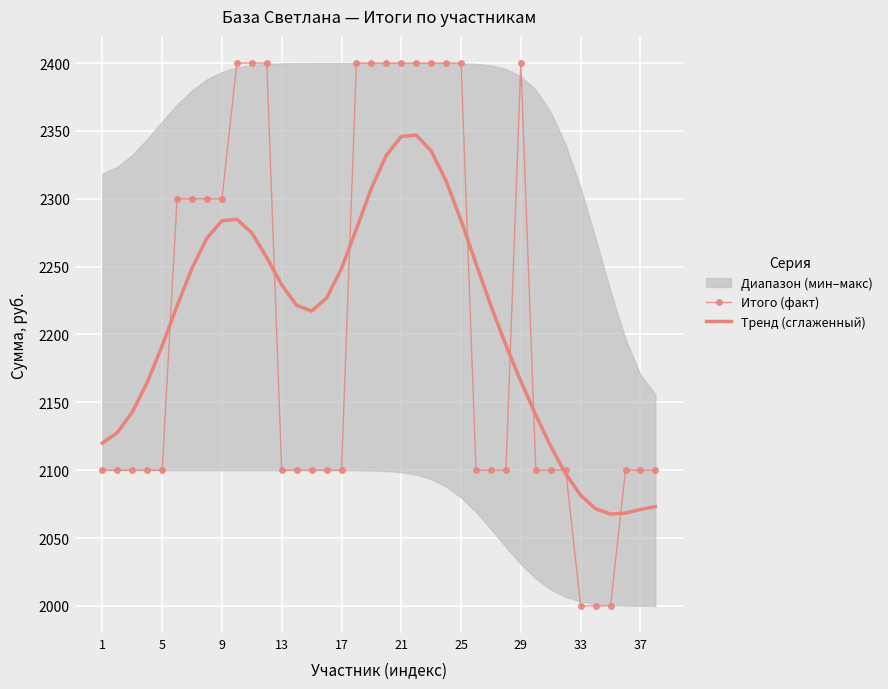

What is the difference between the maximum and minimum values in the Тренд (сглаженный) series?

279.2